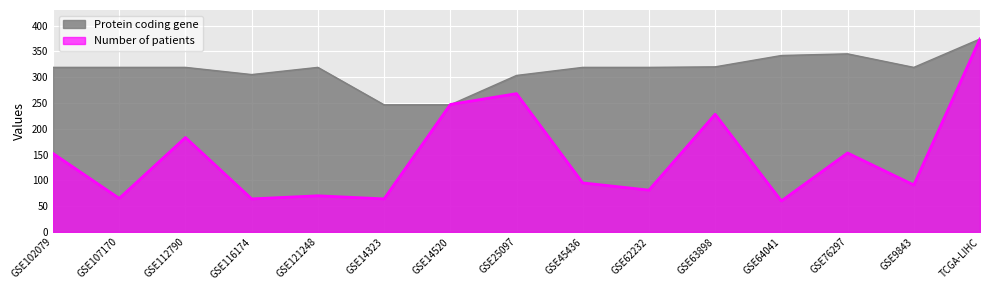

What is the highest value of the Number of patients series?

374.0